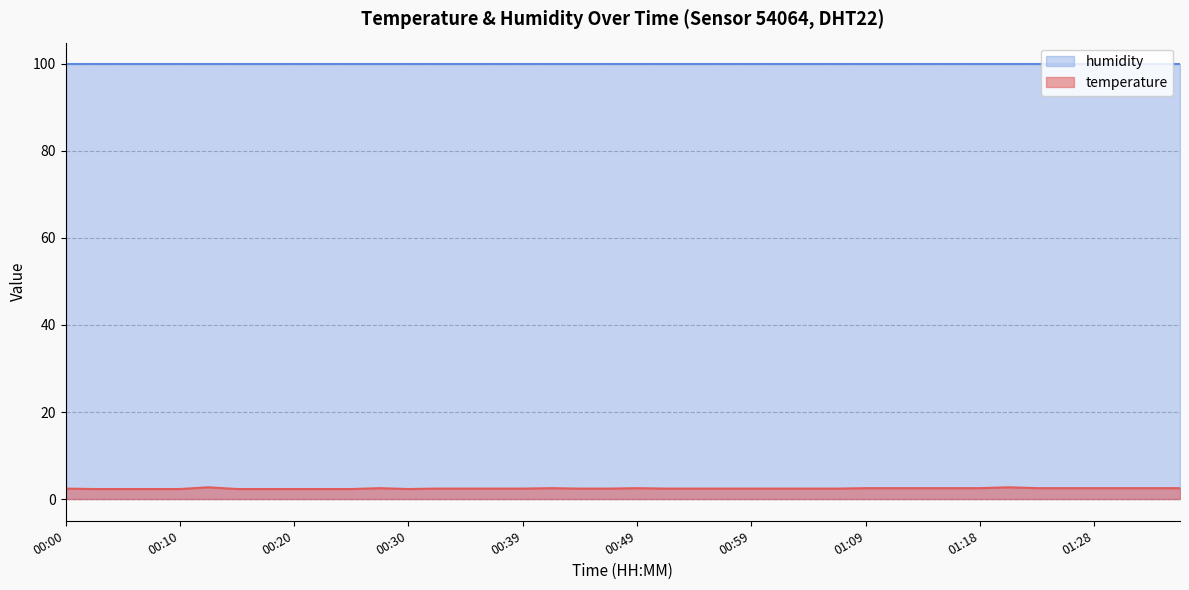

Which series has the widest spread of values?

temperature